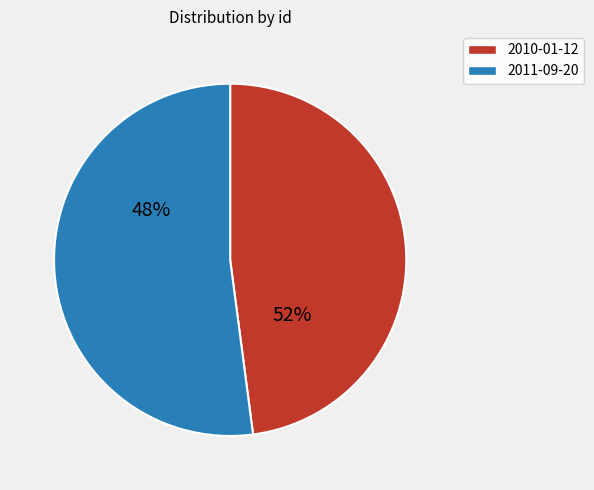

Count the number of slices in the pie.

2